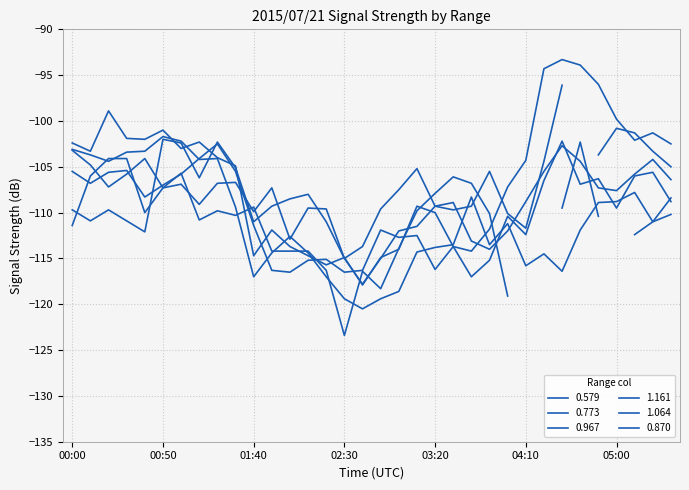

True or false: 0.870 has a value of -106.9 at 01:00.

True